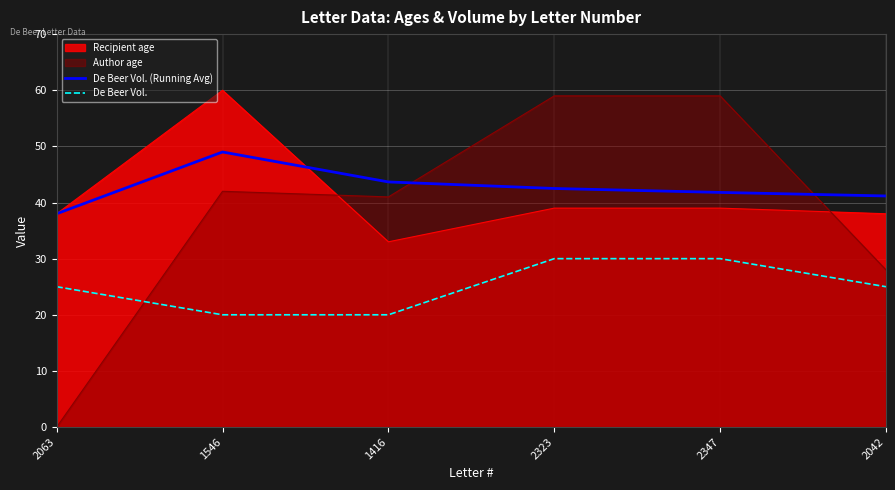

Which label corresponds to the largest value in the chart?

1546